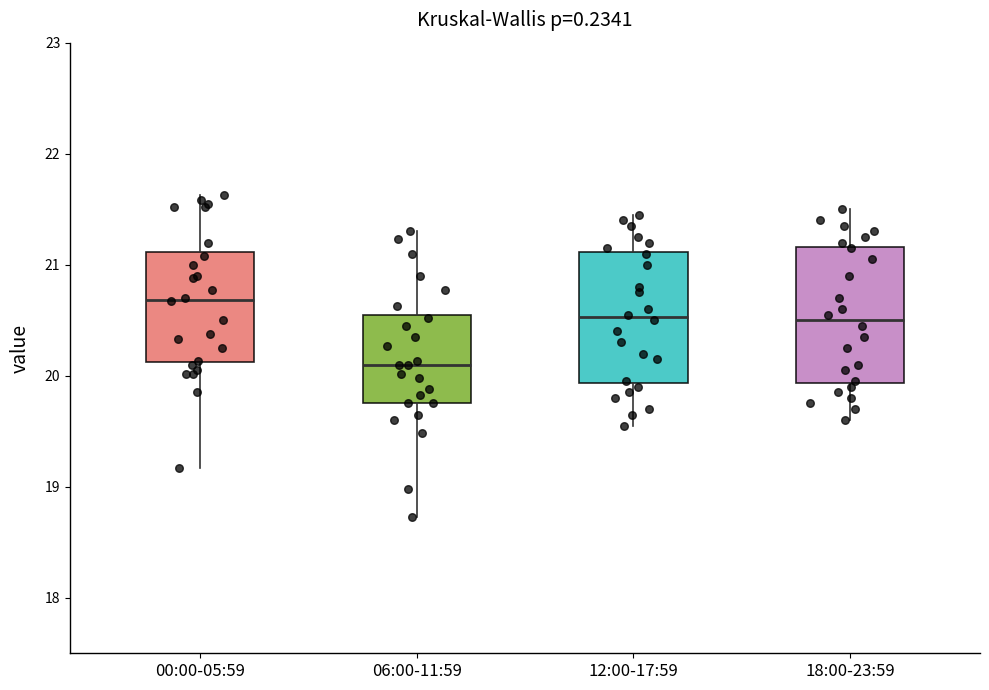

Reading left to right, transcribe this box plot: for each box, give where its median line is, the range the box spans, and where its two whiskers end, as read against the y-axis. The values are not printed on the chart, so give them approximately, as read against the axis.

00:00-05:59: median 20.7, box 20.1 to 21.1, whiskers 19.2 to 21.6
06:00-11:59: median 20.1, box 19.8 to 20.5, whiskers 18.7 to 21.3
12:00-17:59: median 20.5, box 19.9 to 21.1, whiskers 19.6 to 21.5
18:00-23:59: median 20.5, box 19.9 to 21.2, whiskers 19.6 to 21.5